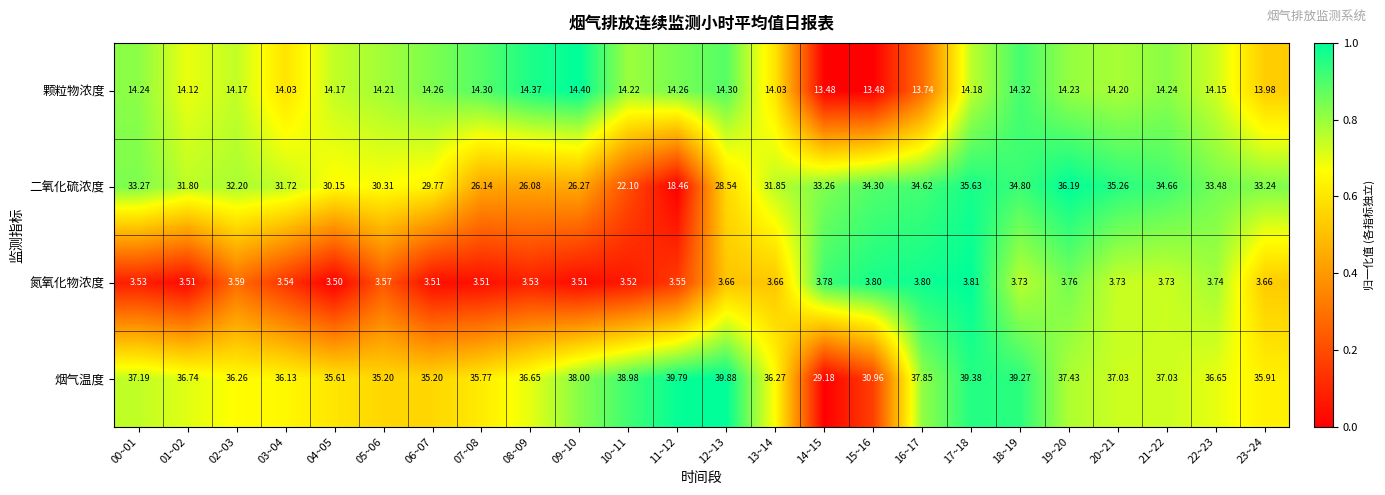

Rank the series by their average value, from highest to lowest.

烟气温度, 二氧化硫浓度, 颗粒物浓度, 氮氧化物浓度